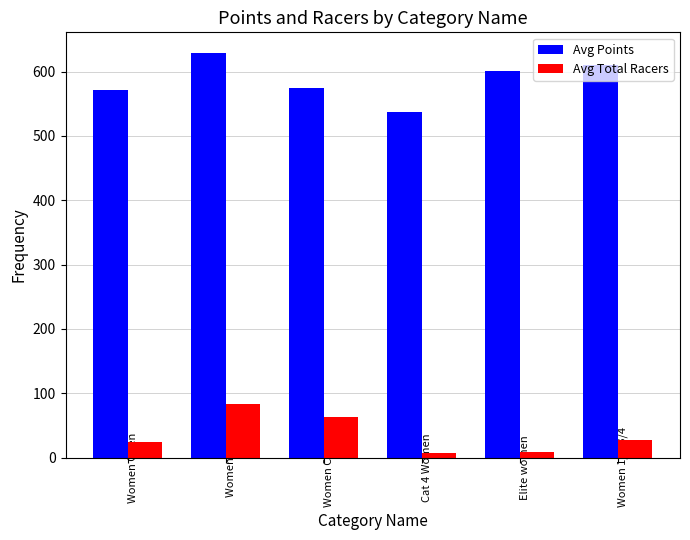

At which category is the sum across all series the highest?

Women 3/4